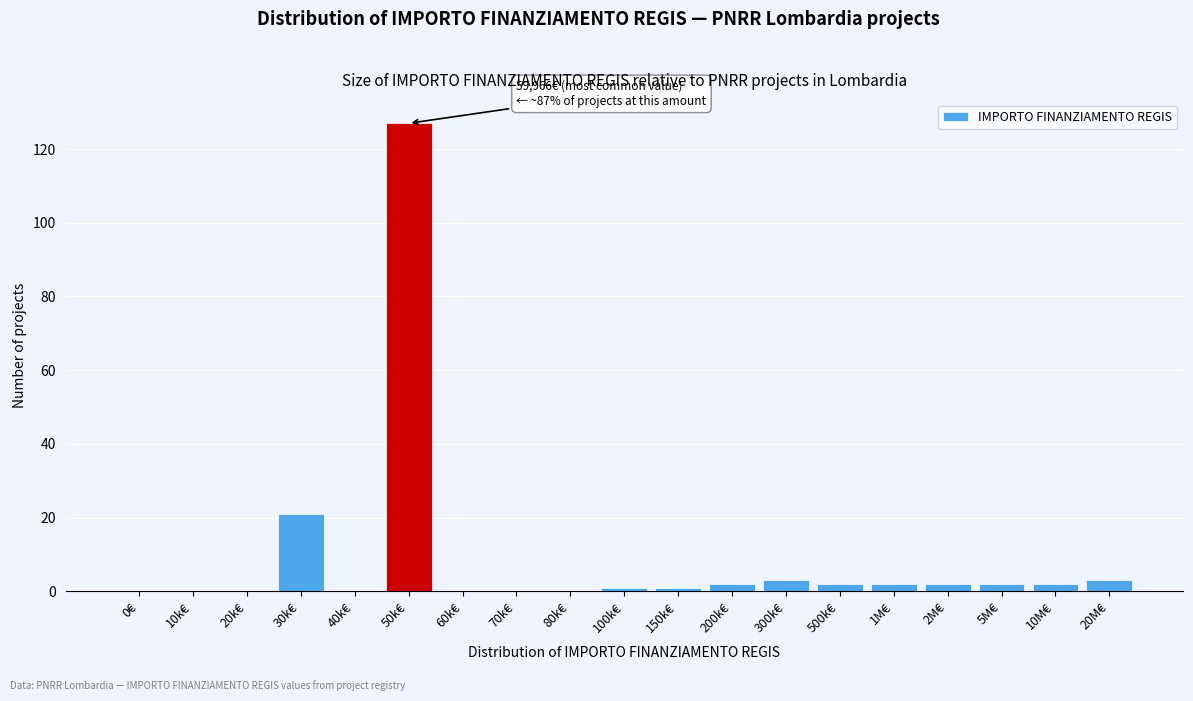

Reading left to right, transcribe all the data shown in this chart.

0€=0	10k€=0	20k€=0	30k€=21	40k€=0	50k€=127	60k€=0	70k€=0	80k€=0	100k€=1	150k€=1	200k€=2	300k€=3	500k€=2	1M€=2	2M€=2	5M€=2	10M€=2	20M€=3